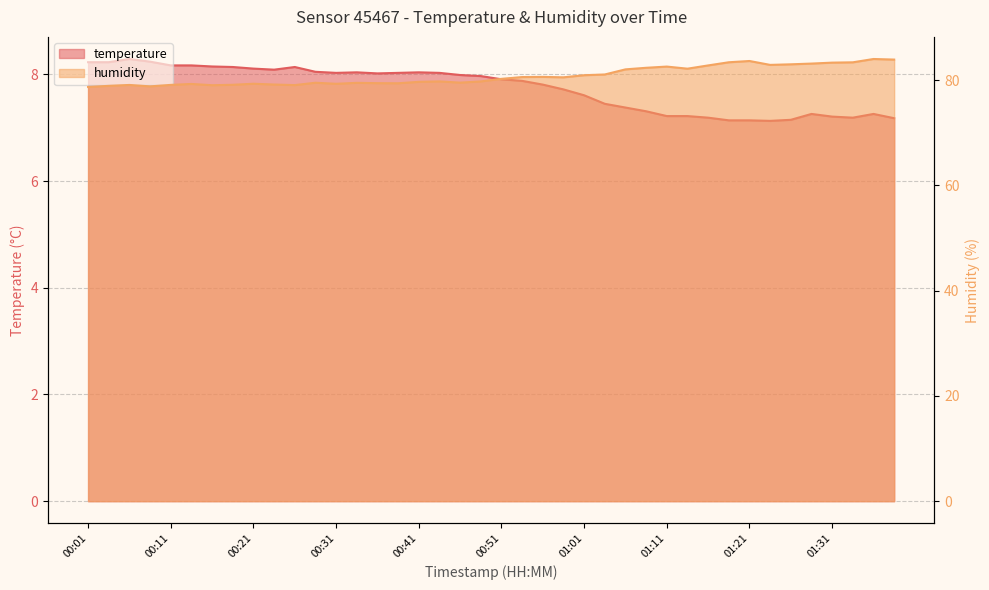

Reading right to left, extract all data points from this chart.

temperature: 7.2	7.3	7.2	7.2	7.3	7.2	7.1	7.1	7.1	7.2	7.2	7.2	7.3	7.4	7.5	7.6	7.7	7.8	7.9	7.9	8.0	8.0	8.0	8.0	8.0	8.0	8.0	8.0	8.1	8.1	8.1	8.1	8.1	8.2	8.2	8.2	8.2	8.3	8.2	8.2
humidity: 83.9	84.0	83.4	83.3	83.1	83.0	82.9	83.6	83.4	82.8	82.2	82.6	82.3	82.0	81.1	80.9	80.5	80.6	80.6	80.2	79.7	79.5	79.7	79.7	79.4	79.4	79.5	79.3	79.5	79.0	79.2	79.3	79.1	79.0	79.3	79.1	78.8	79.1	78.9	78.7